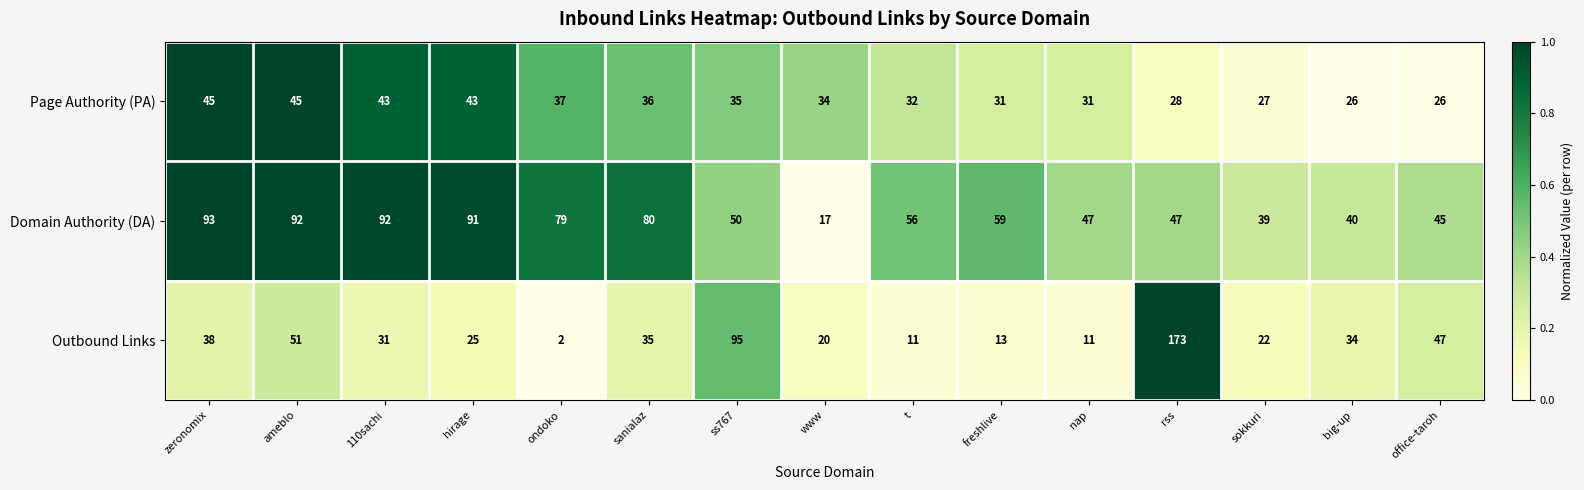

Which category has the lowest value across all series?

ondoko